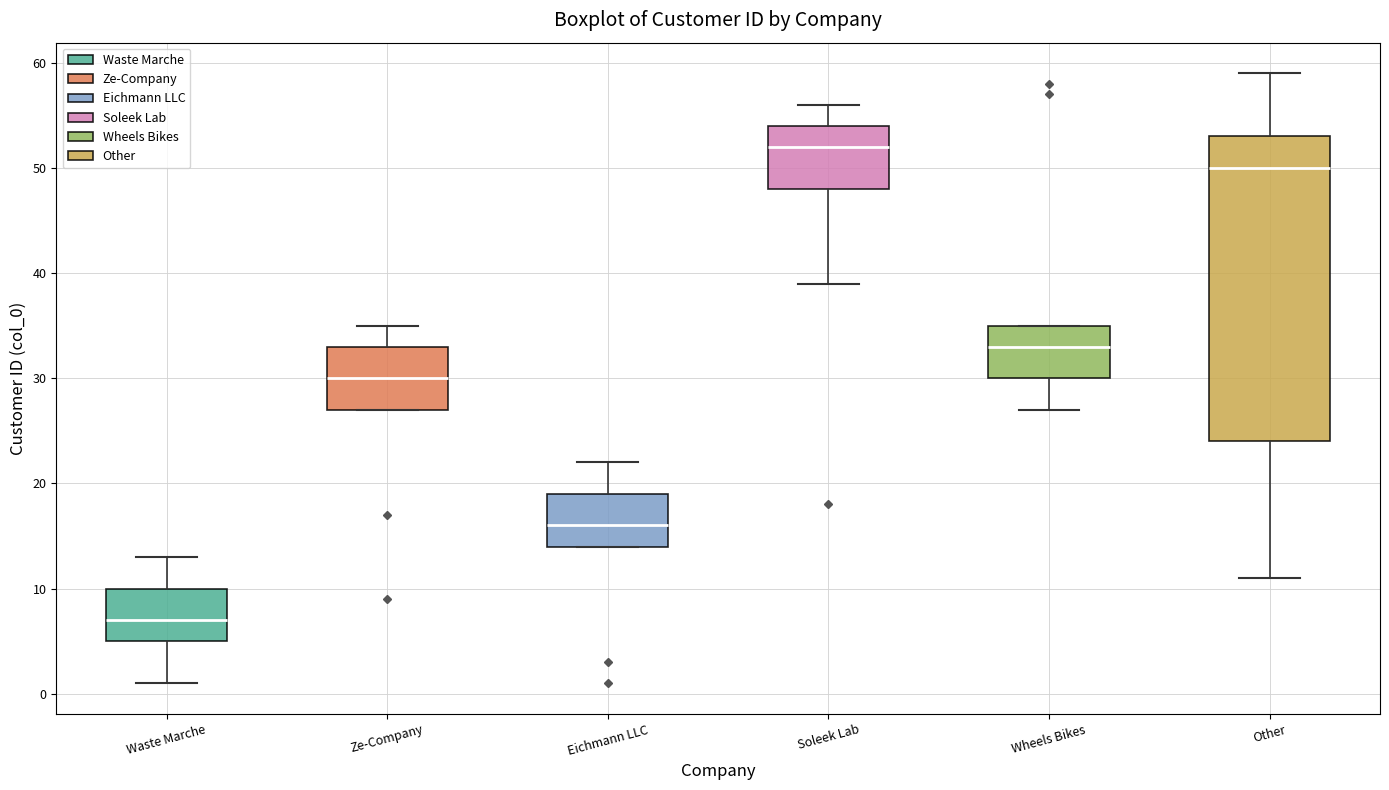

Reading left to right, transcribe this box plot: for each box, give where its median line is, the range the box spans, and where its two whiskers end, as read against the y-axis. The values are not printed on the chart, so give them approximately, as read against the axis.

Waste Marche: median 7, box 5 to 10, whiskers 1 to 13
Ze-Company: median 30, box 27 to 33, whiskers 27 to 35
Eichmann LLC: median 16, box 14 to 19, whiskers 14 to 22
Soleek Lab: median 52, box 48 to 54, whiskers 39 to 56
Wheels Bikes: median 33, box 30 to 35, whiskers 27 to 35
Other: median 50, box 24 to 53, whiskers 11 to 59